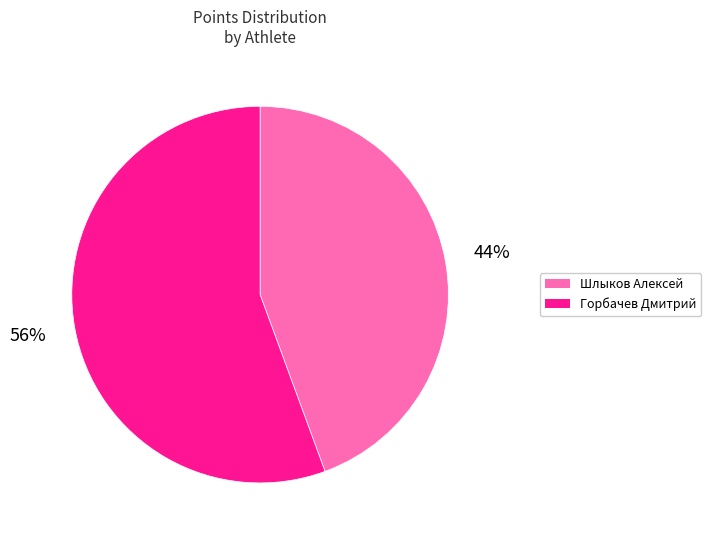

Which slice is the largest?

Горбачев Дмитрий